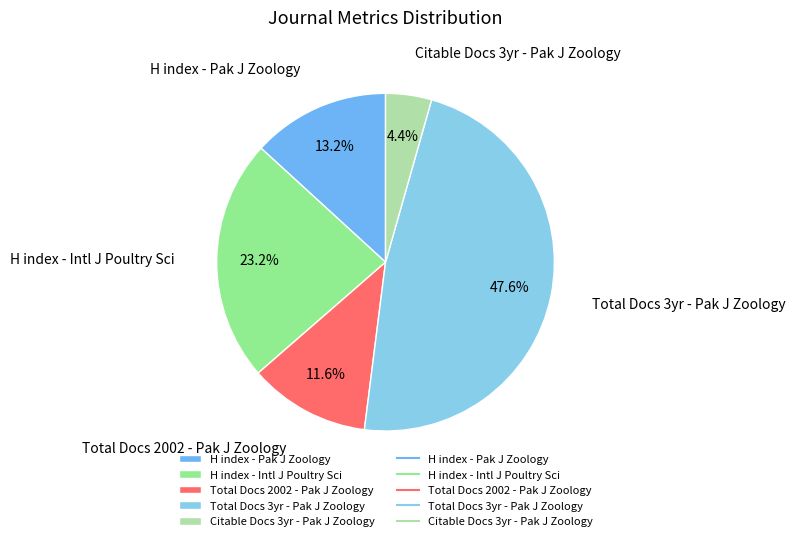

Is there any slice that represents more than half of the pie?

No